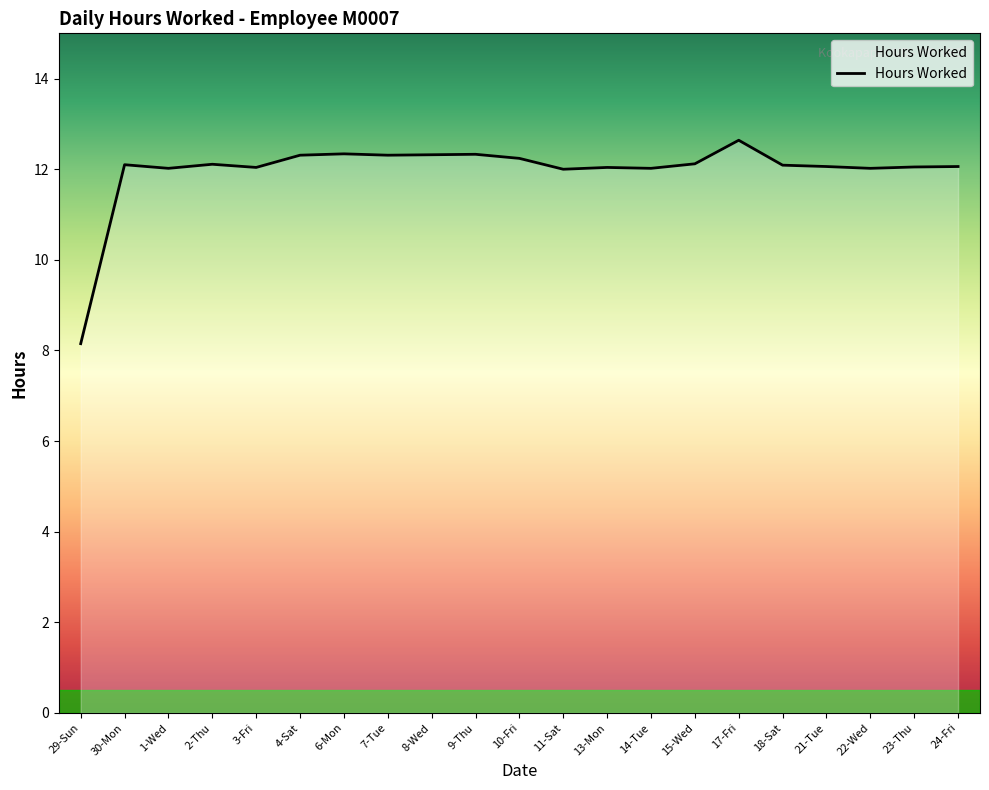

Count the number of categories in the chart.

21